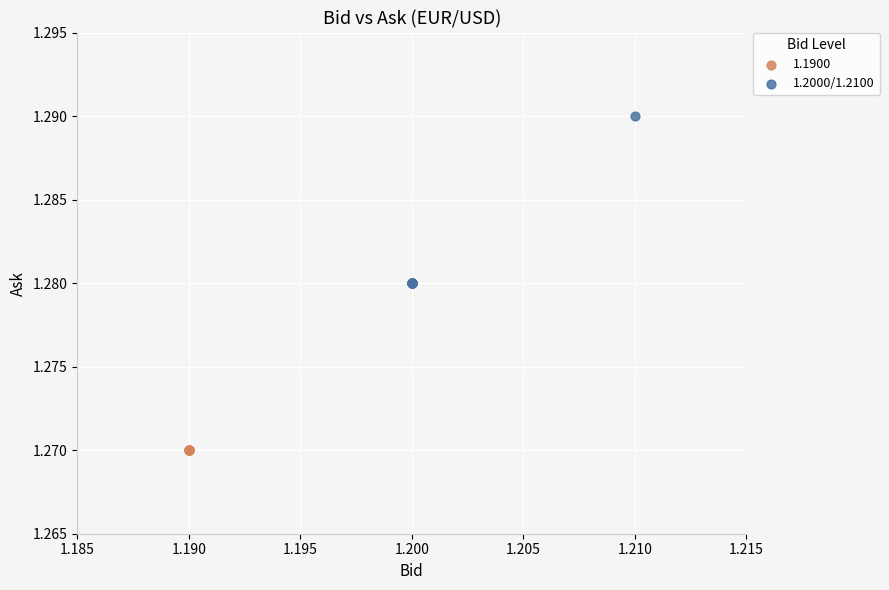

Which series contains the highest Y value?

1.2000/1.2100